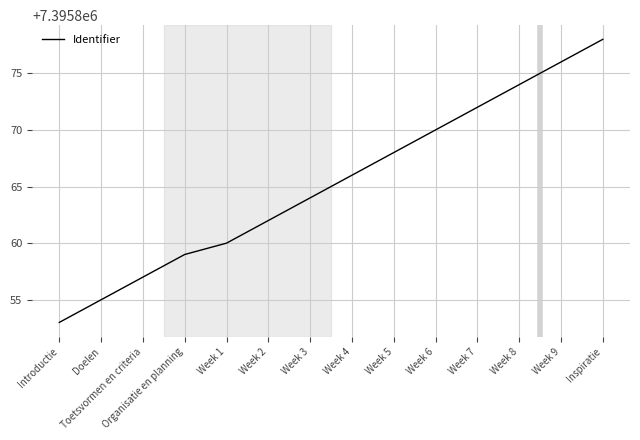

Which category has the lowest value across all series?

Introductie